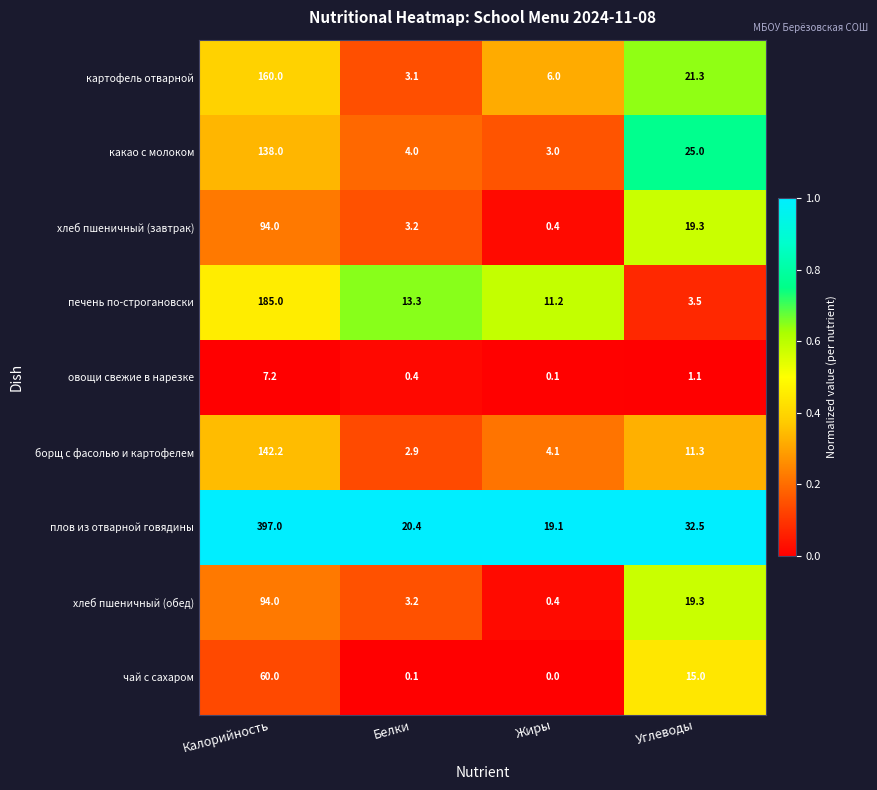

Rank the categories by хлеб пшеничный (завтрак) value from highest to lowest.

Калорийность, Углеводы, Белки, Жиры